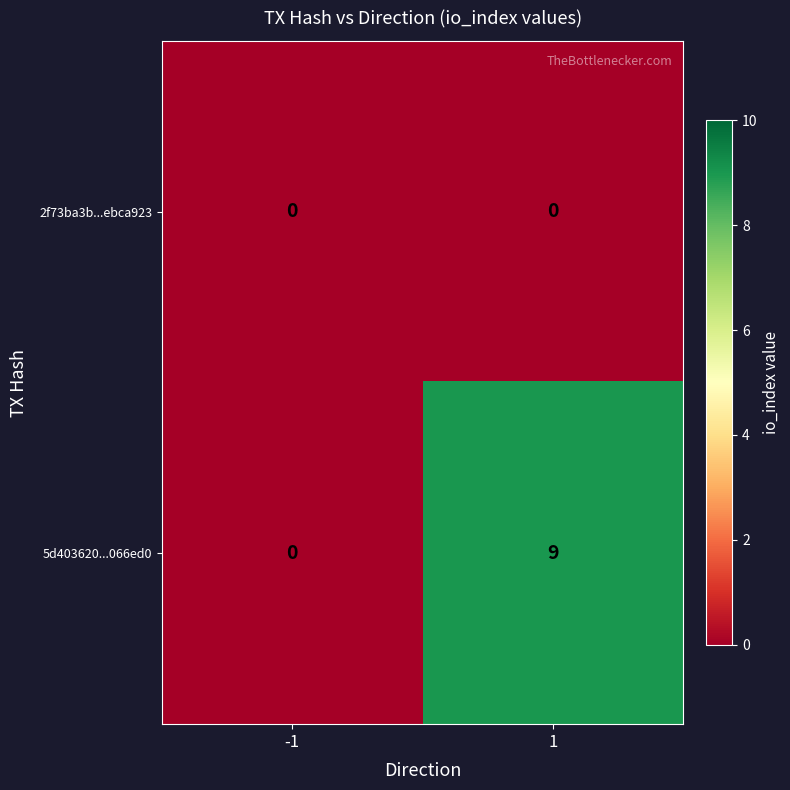

Which series has the largest total across all categories?

5d403620...066ed0